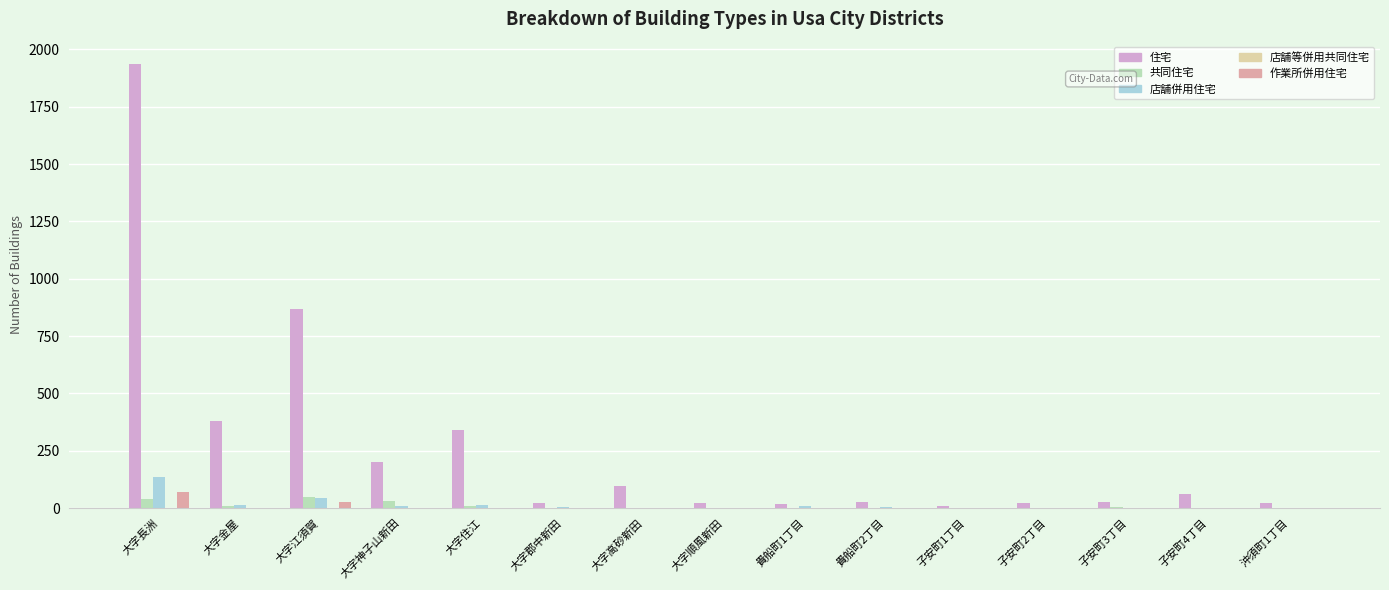

Which category has the highest value across all series?

大字長洲